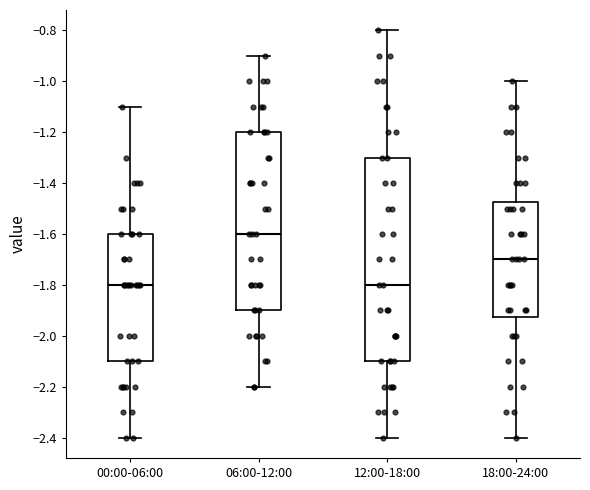

Reading left to right, transcribe this box plot: for each box, give where its median line is, the range the box spans, and where its two whiskers end, as read against the y-axis. The values are not printed on the chart, so give them approximately, as read against the axis.

00:00-06:00: median -1.80, box -2.10 to -1.60, whiskers -2.40 to -1.10
06:00-12:00: median -1.60, box -1.90 to -1.20, whiskers -2.20 to -0.90
12:00-18:00: median -1.80, box -2.10 to -1.30, whiskers -2.40 to -0.80
18:00-24:00: median -1.70, box -1.92 to -1.48, whiskers -2.40 to -1.00